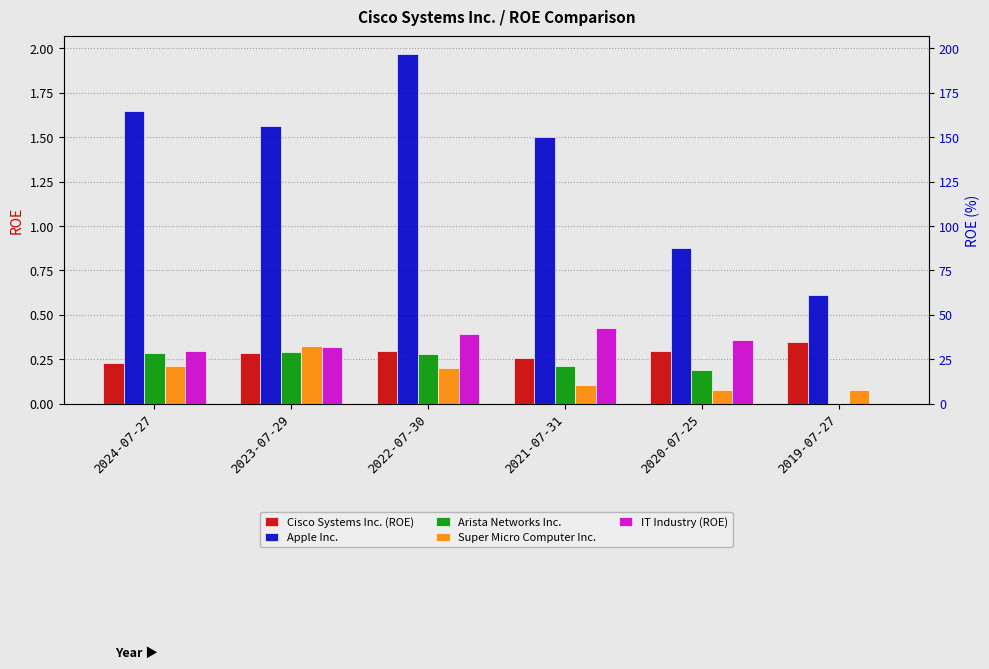

What is the average value of the Arista Networks Inc. series?

0.2